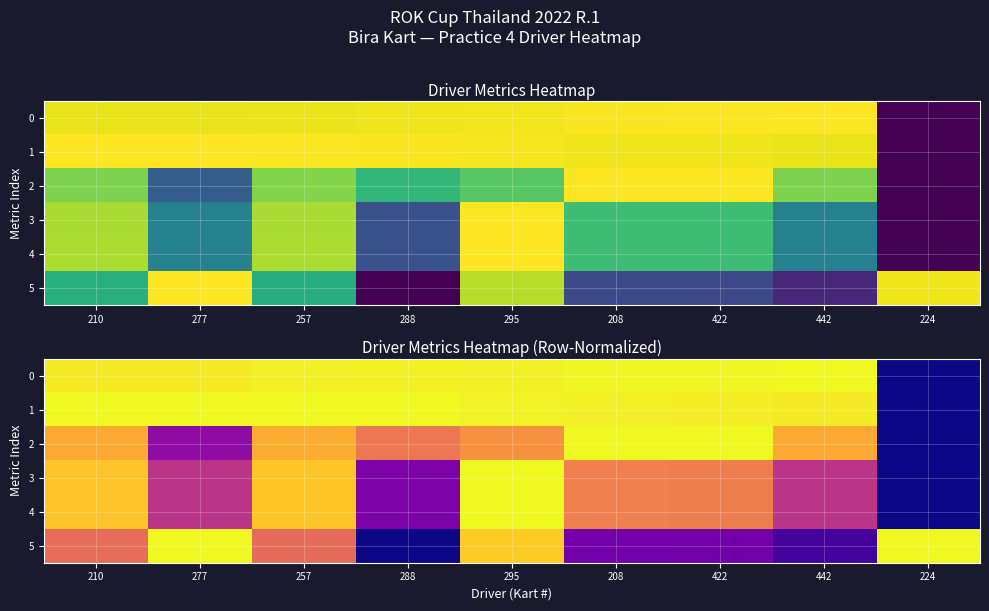

At 224, list the series in order from largest to smallest.

5, 0, 1, 2, 3, 4